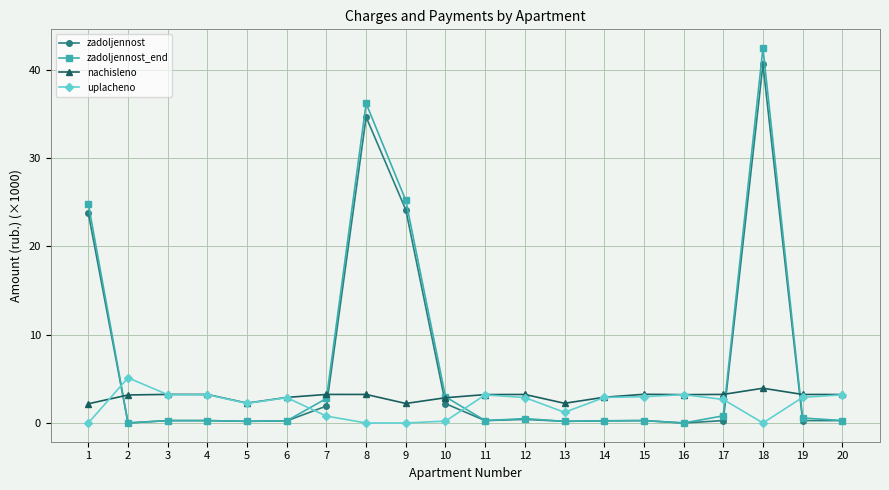

The value of zadoljennost_end at 5 is 0.2. True or false?

True